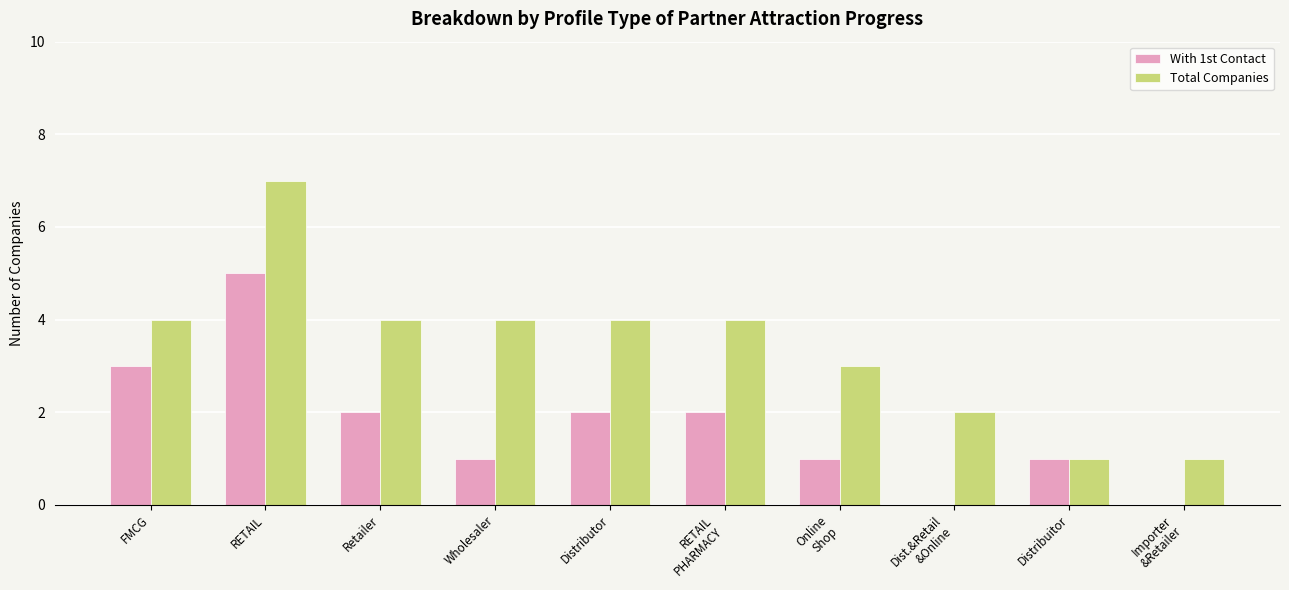

How many groups of bars are there?

10